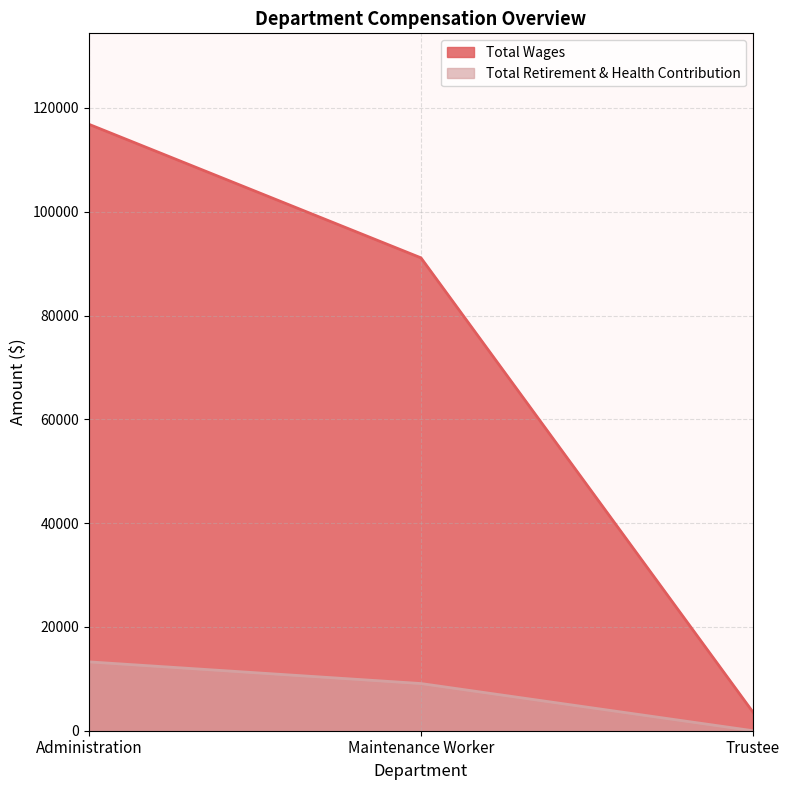

What are all the series names shown in the legend?

Total Wages, Total Retirement & Health Contribution